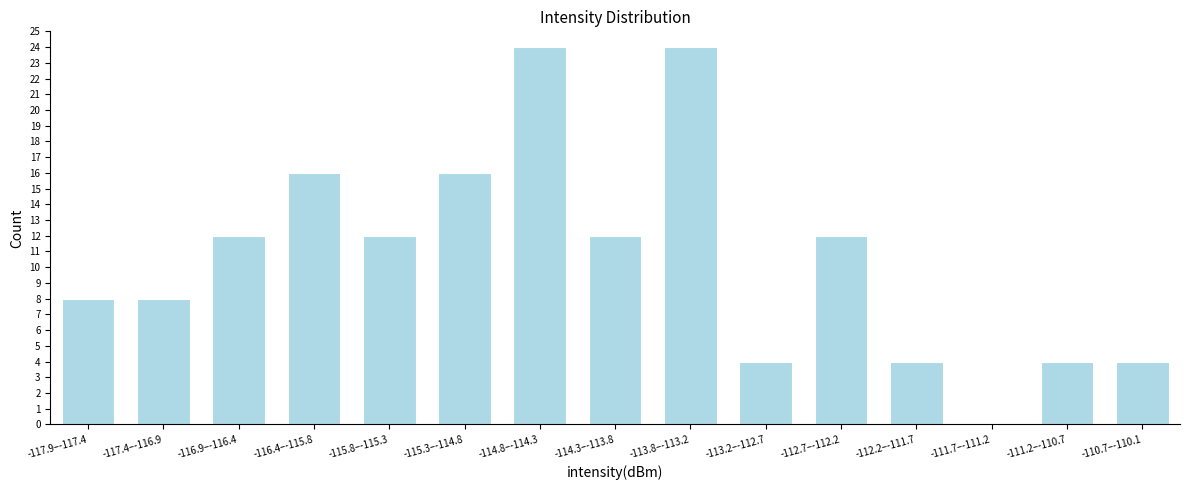

Reading left to right, transcribe all the data shown in this chart.

-117.9–-117.4=8	-117.4–-116.9=8	-116.9–-116.4=12	-116.4–-115.8=16	-115.8–-115.3=12	-115.3–-114.8=16	-114.8–-114.3=24	-114.3–-113.8=12	-113.8–-113.2=24	-113.2–-112.7=4	-112.7–-112.2=12	-112.2–-111.7=4	-111.7–-111.2=0	-111.2–-110.7=4	-110.7–-110.1=4